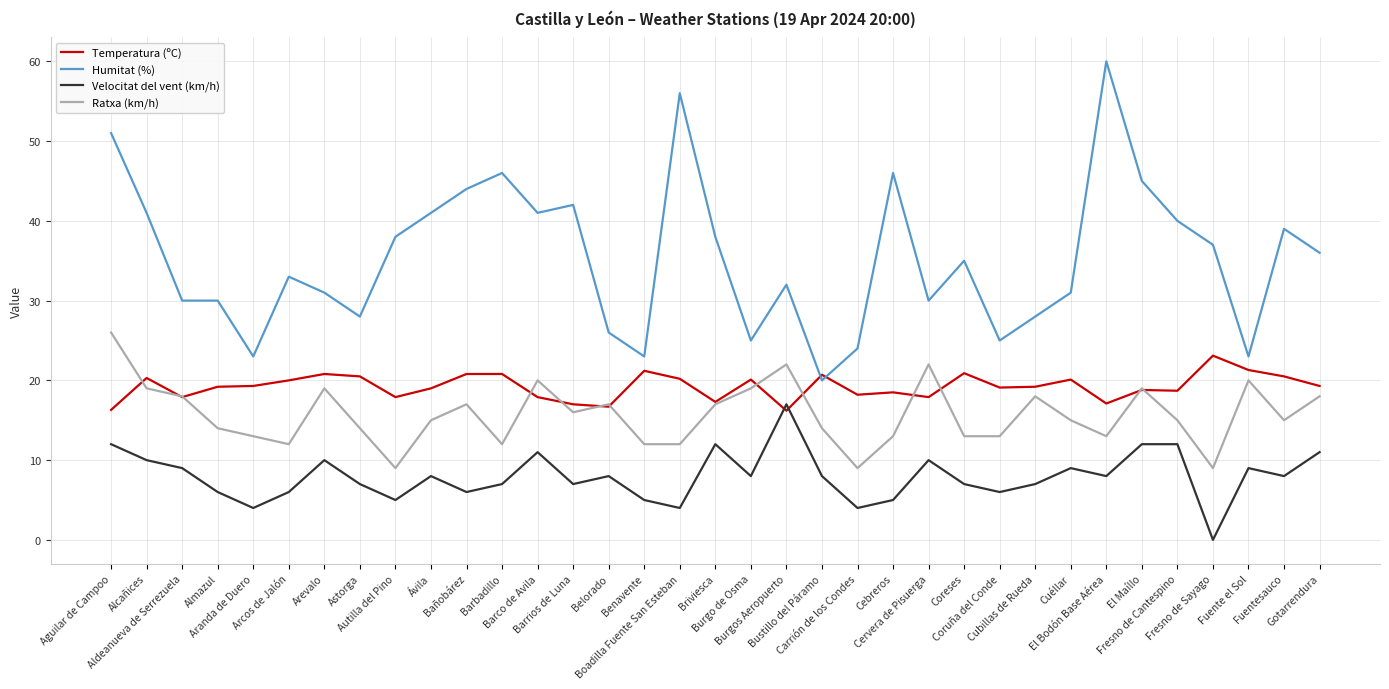

Count the number of data series in this chart.

4